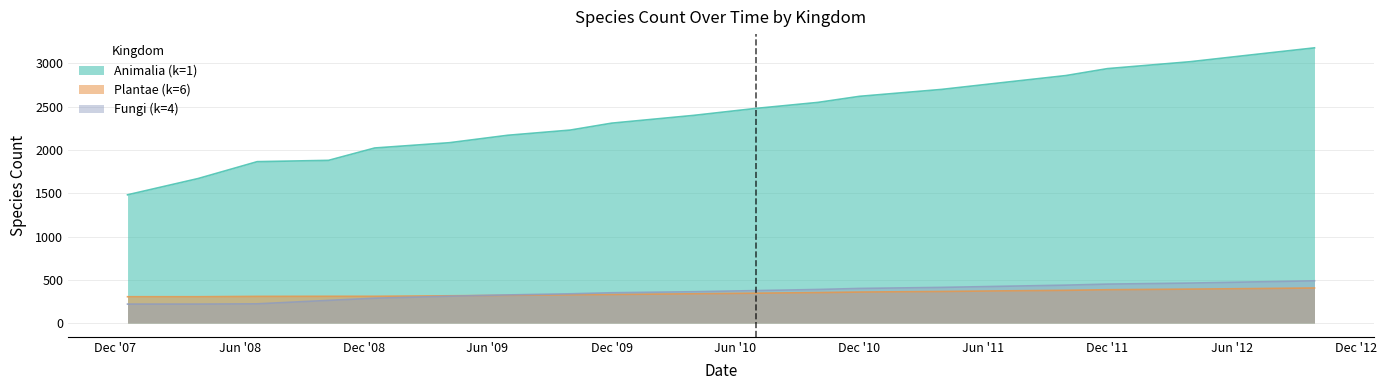

Where is Plantae (k=6) nearest to the value 354?

2010-10-01